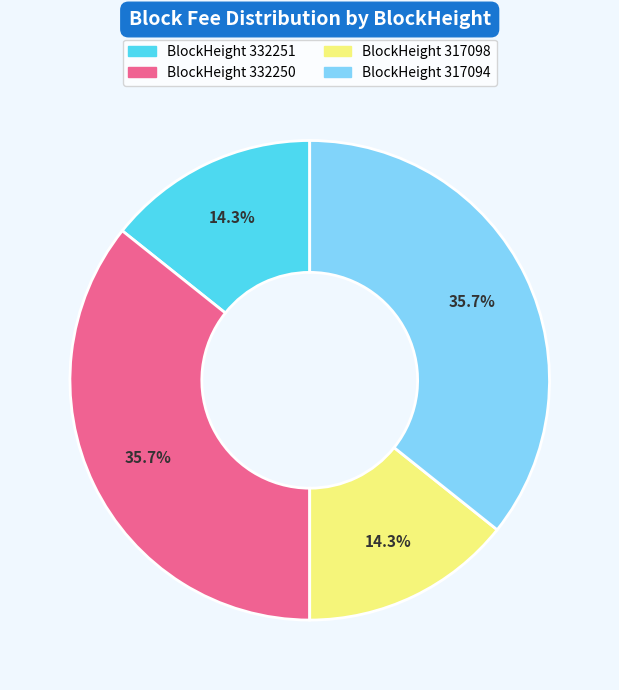

Does any single category account for the majority?

No